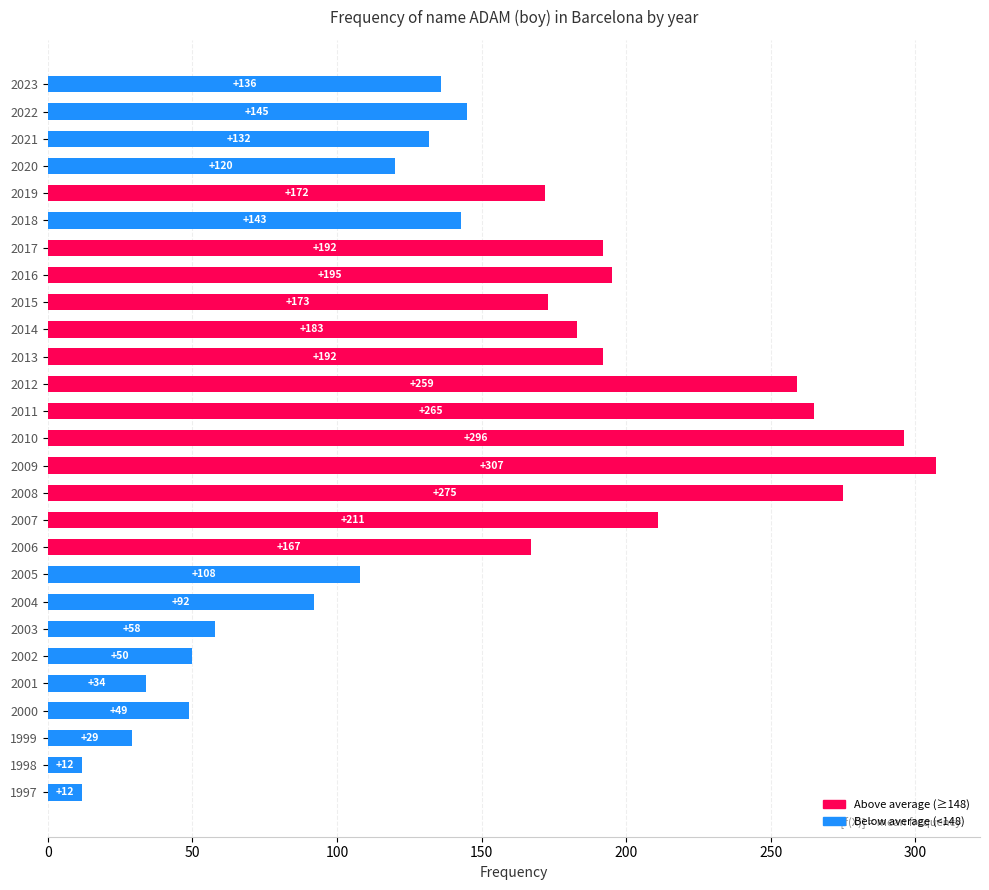

How many data points are less than 145?

13